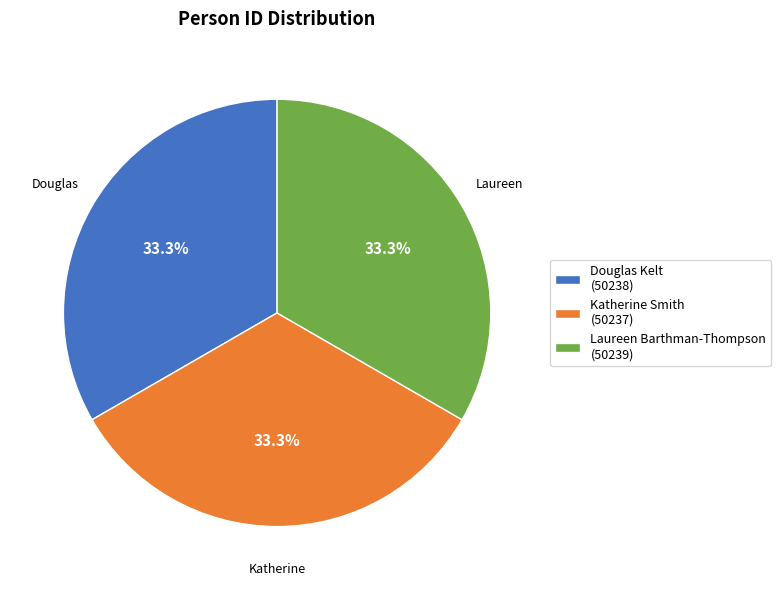

Approximately how many times larger is the value at Laureen Barthman-Thompson compared to Katherine Smith?

1.0